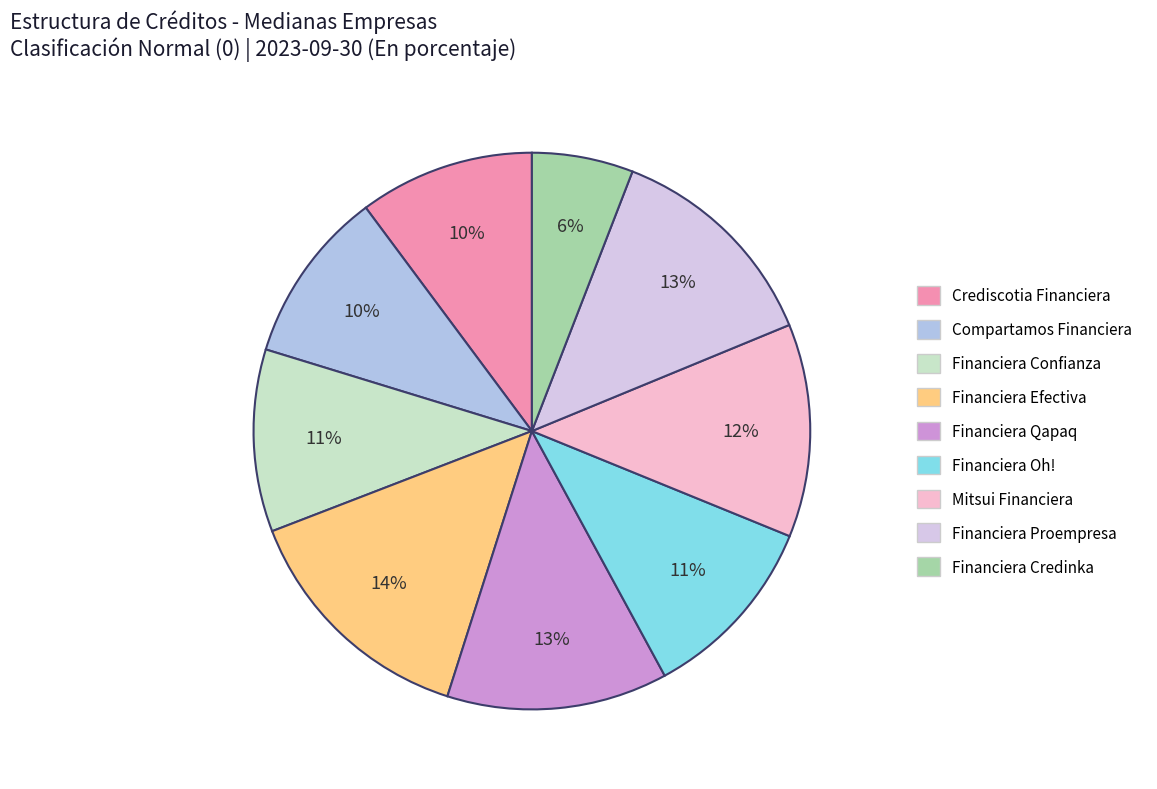

What is the largest slice in the pie chart?

Financiera Efectiva